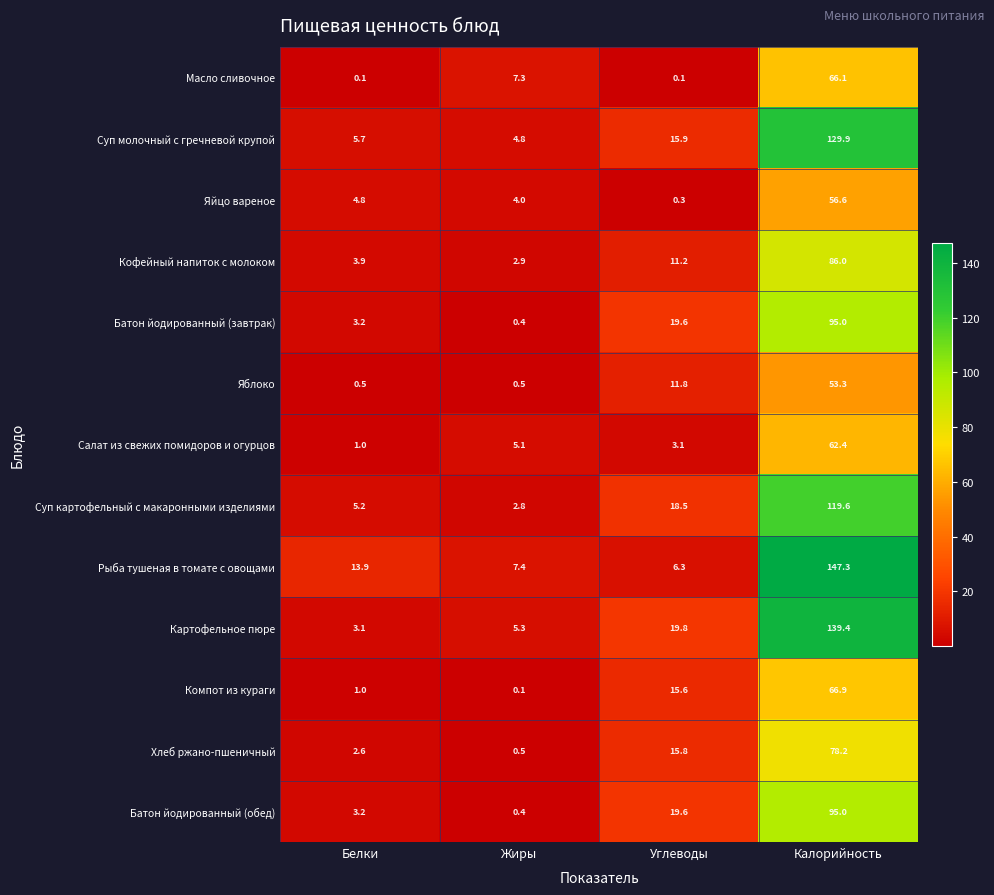

Which label corresponds to the largest value in the chart?

Калорийность